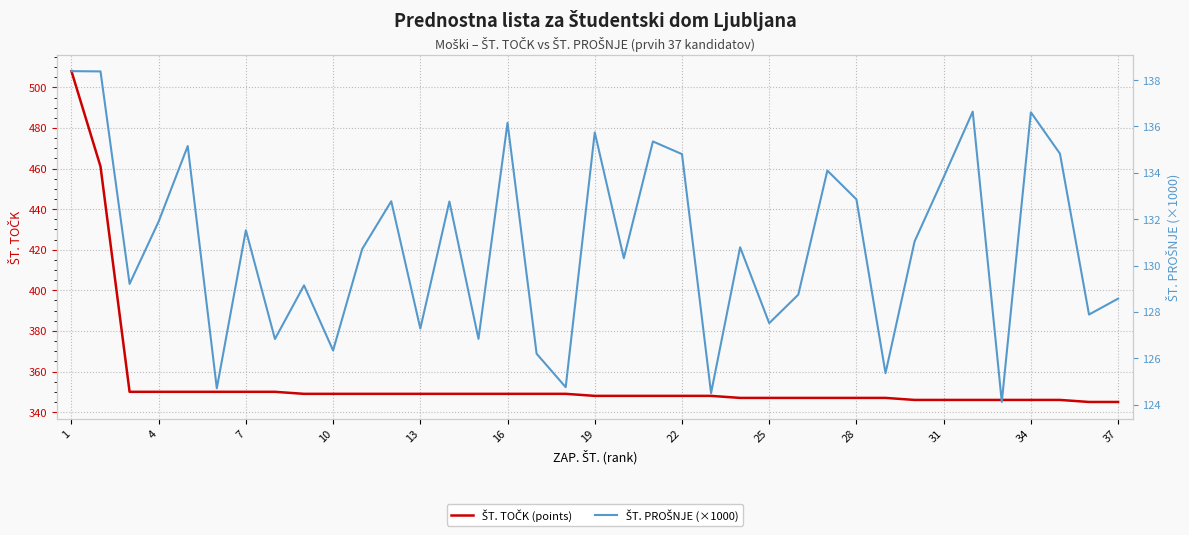

What is the average value of the ŠT. PROŠNJE (×1000) series?

130.9